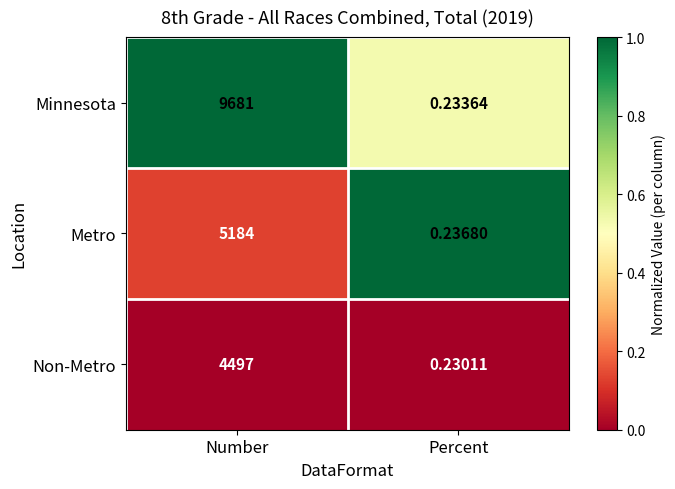

At which label is Metro closest to 2592?

Percent